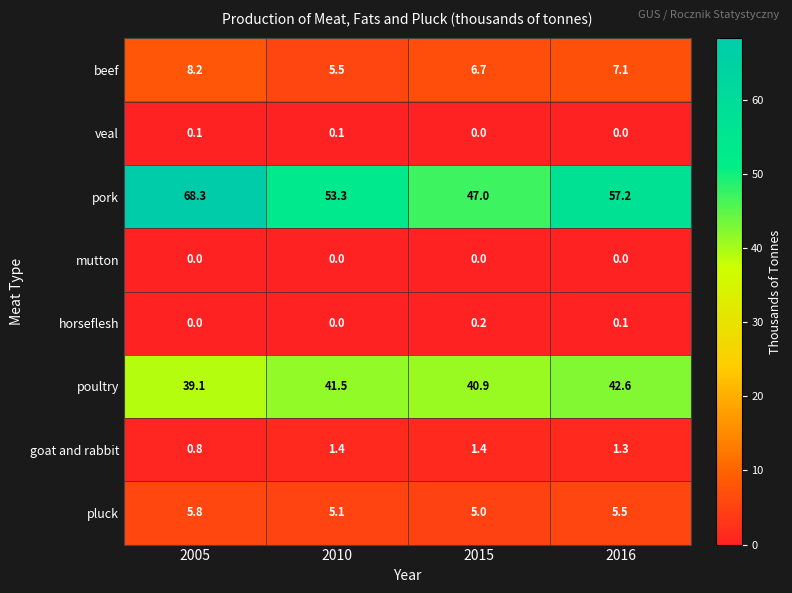

What is the sum of all poultry values?

164.1